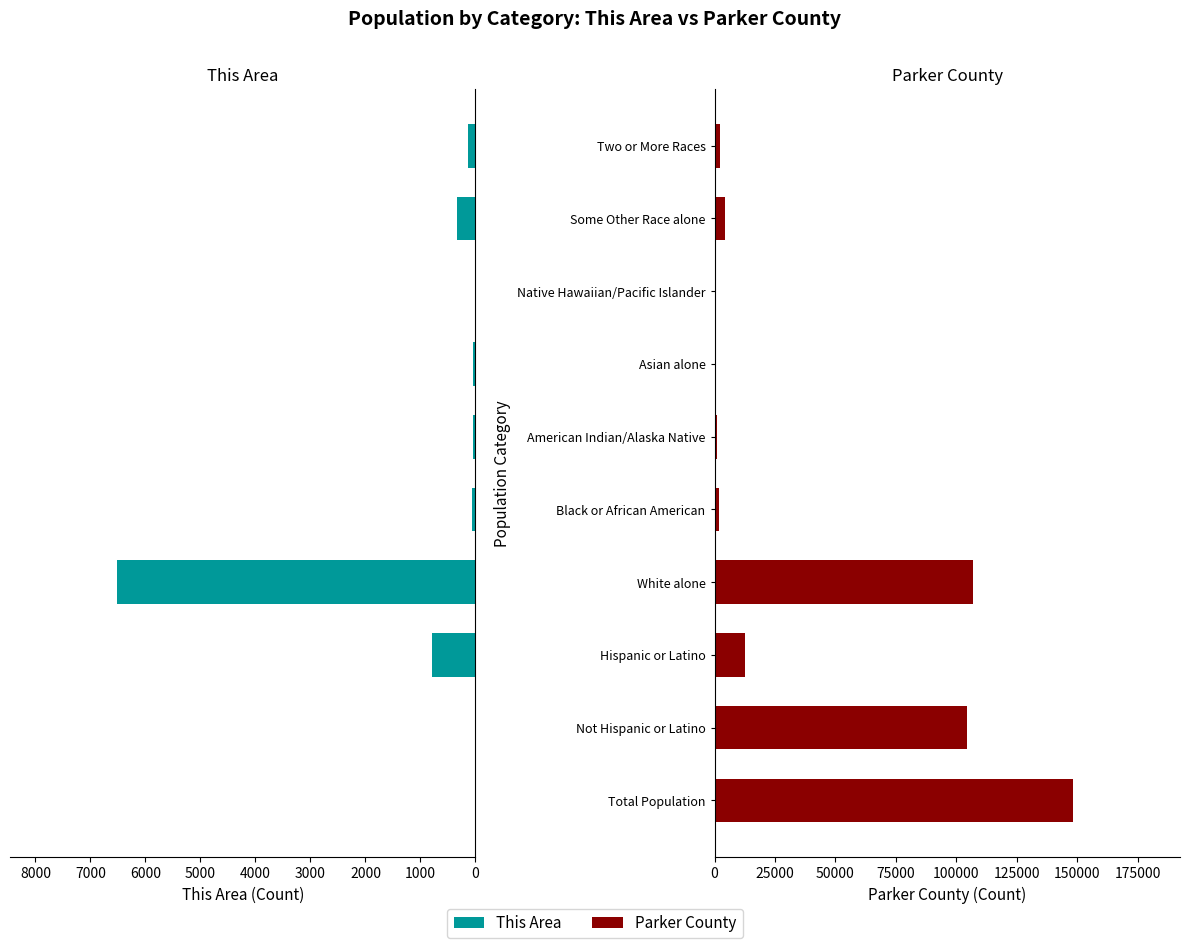

Is the value of This Area at Not Hispanic or Latino greater than the value of Parker County at Two or More Races?

No